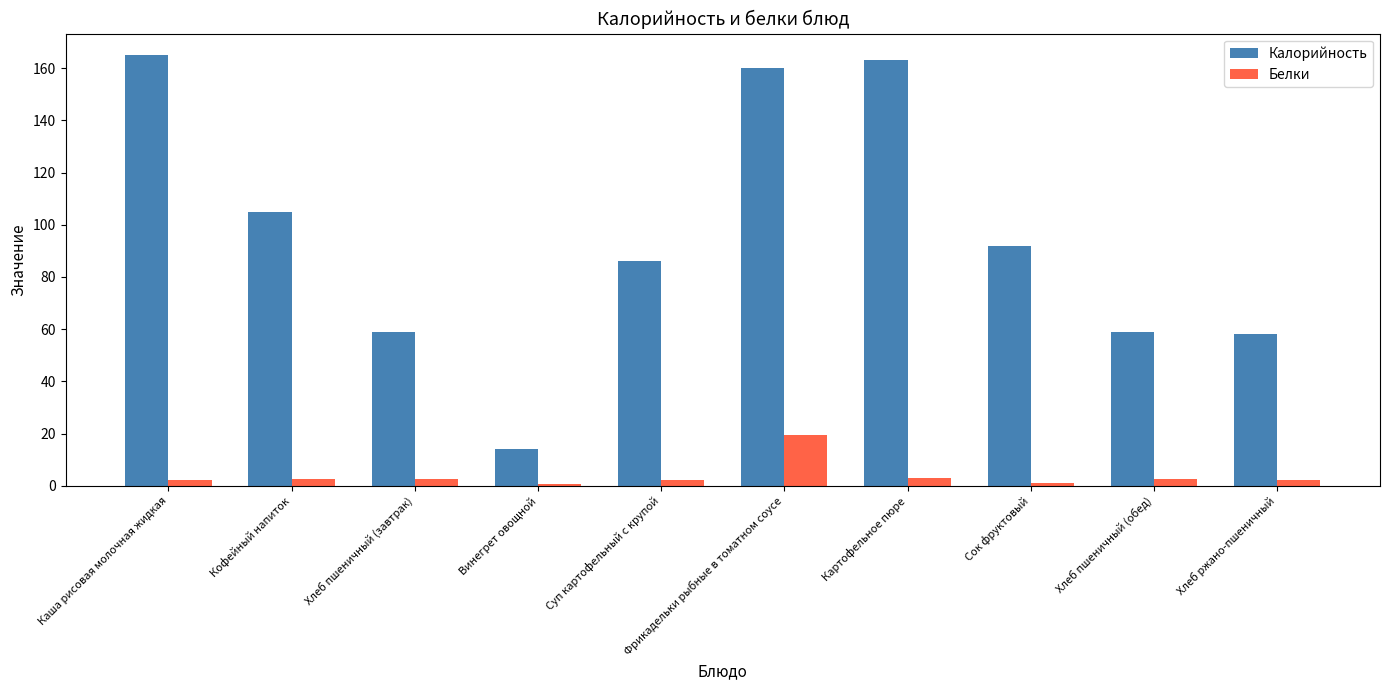

What position from the left is Кофейный напиток?

2